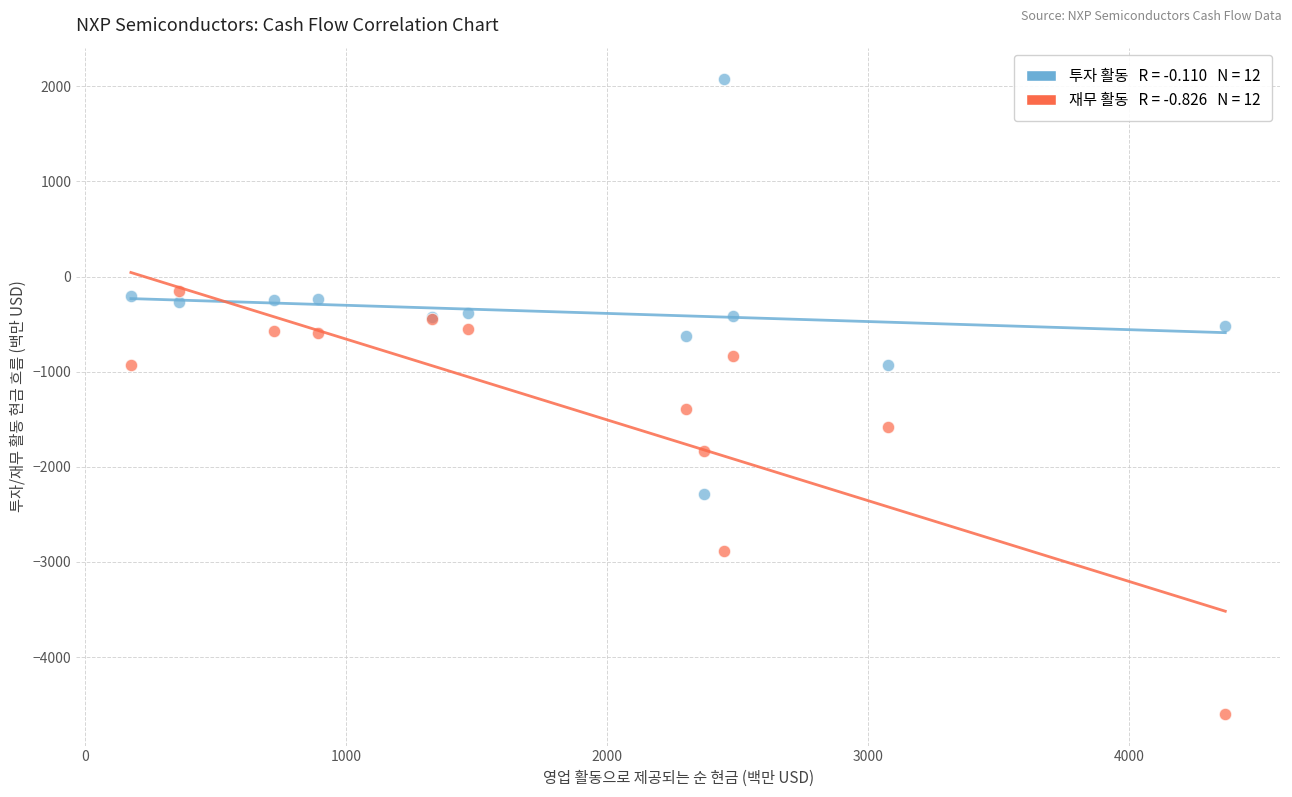

Across all series, what Y value is closest to -1262?

-1392